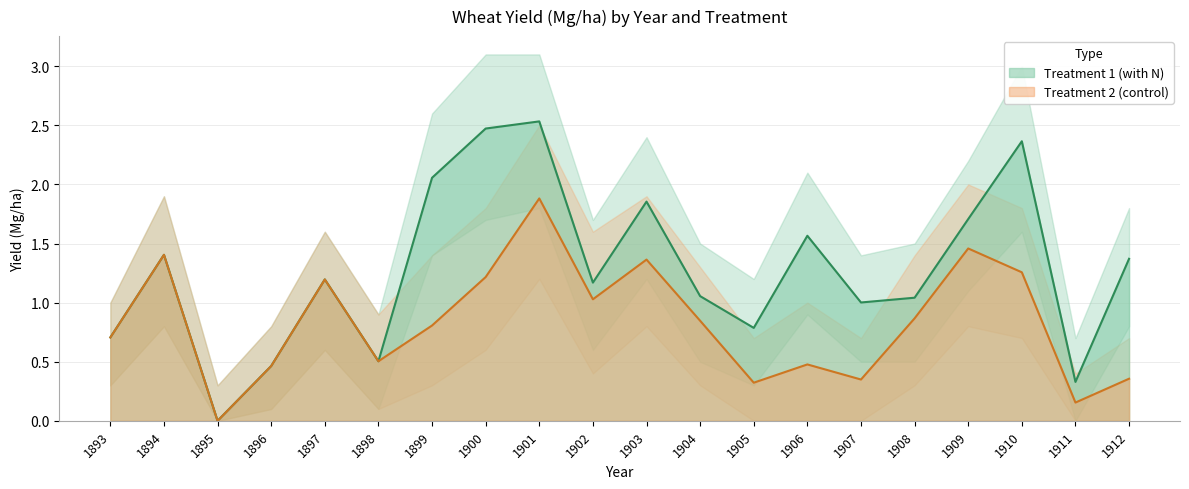

At which label does TRT2_upper first exceed 1?

1894